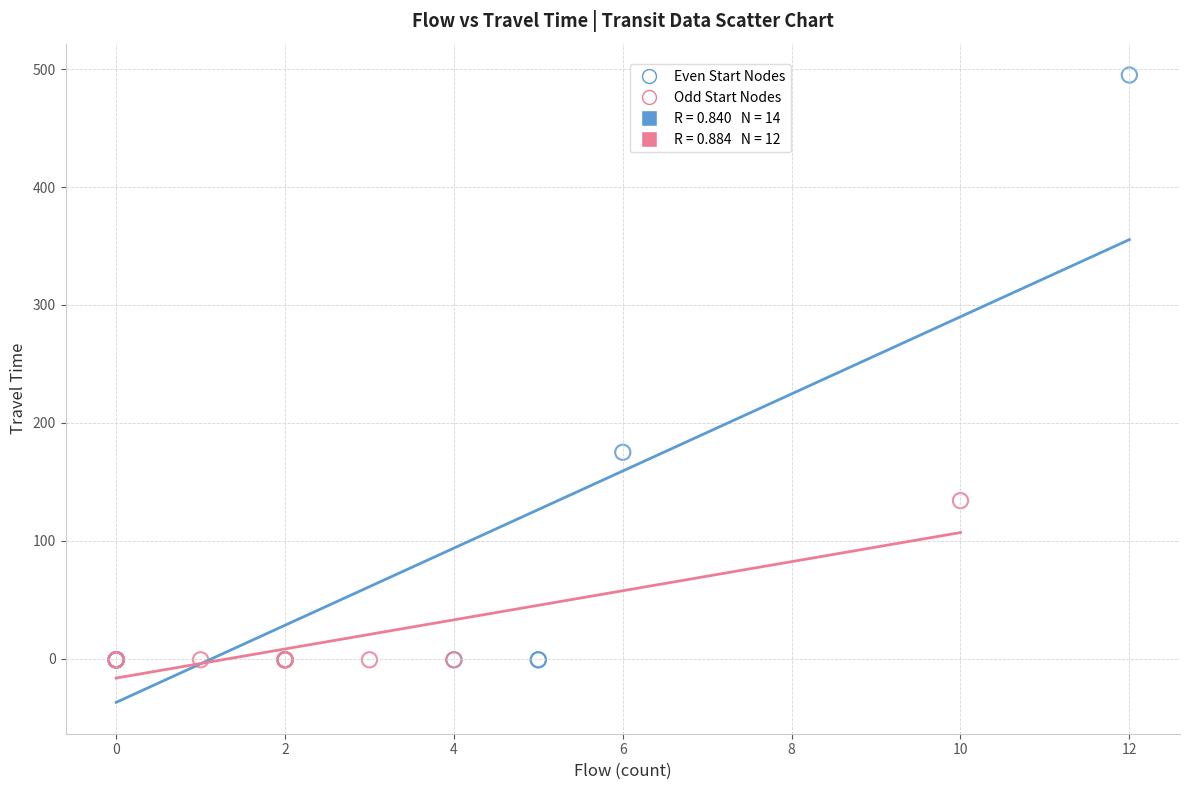

Which series reaches the maximum Y coordinate?

Even Start Nodes